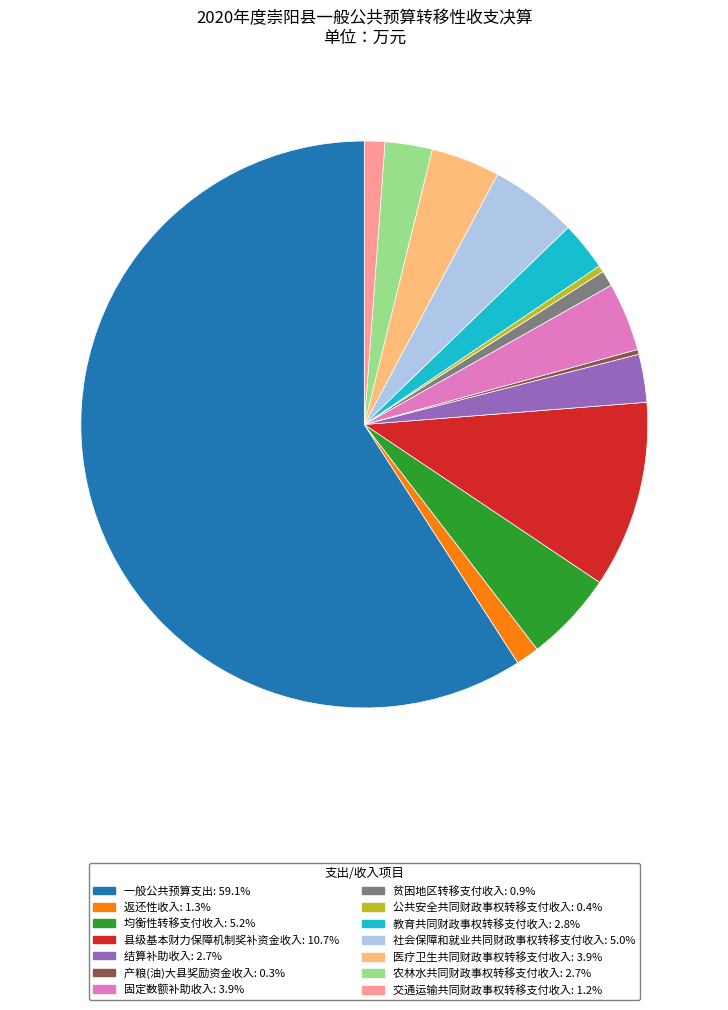

Is 一般公共预算支出 the majority of the pie?

Yes